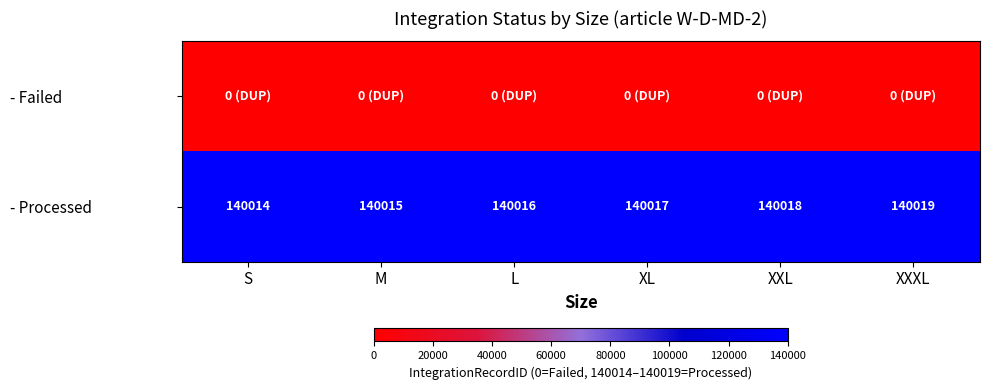

At how many categories does at least one series exceed 123958?

6